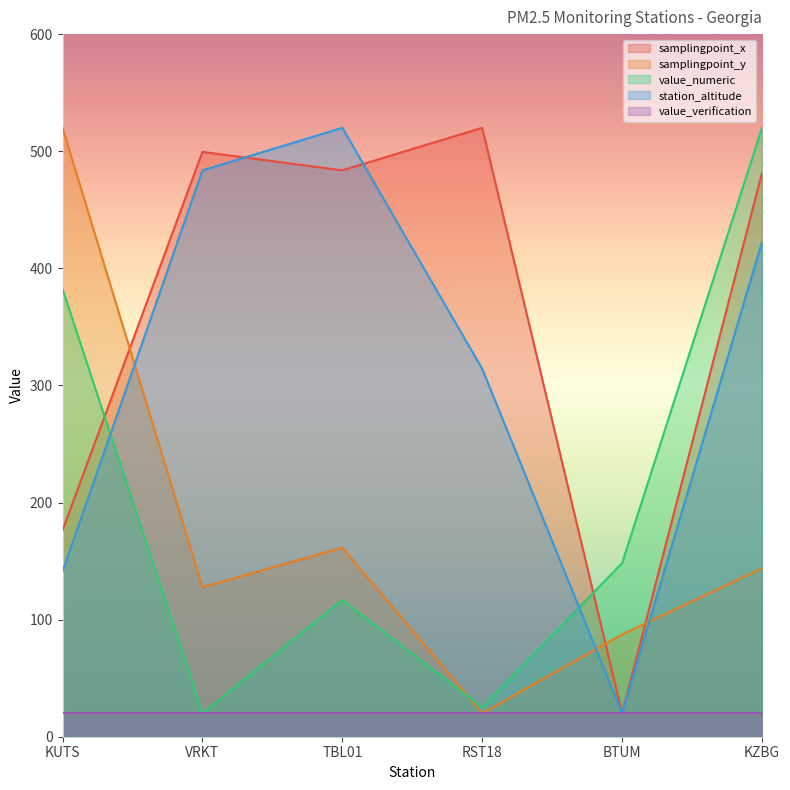

At which category does samplingpoint_x reach its first local valley?

TBL01